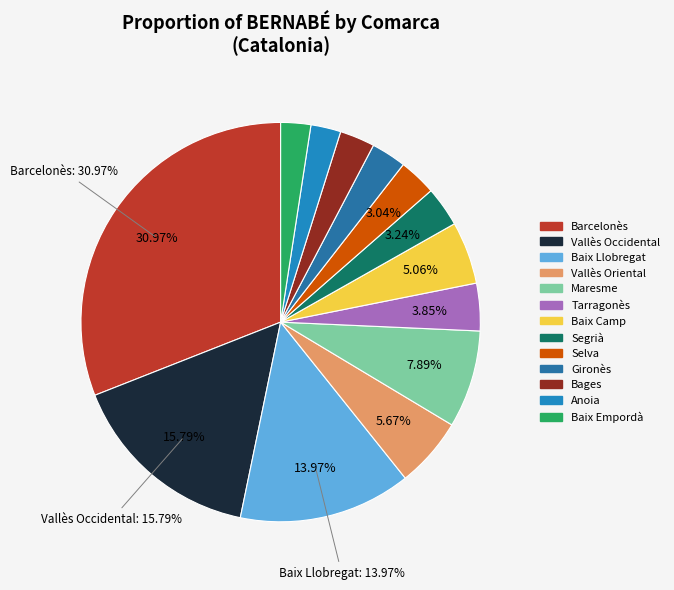

Is there a majority slice in this chart?

No